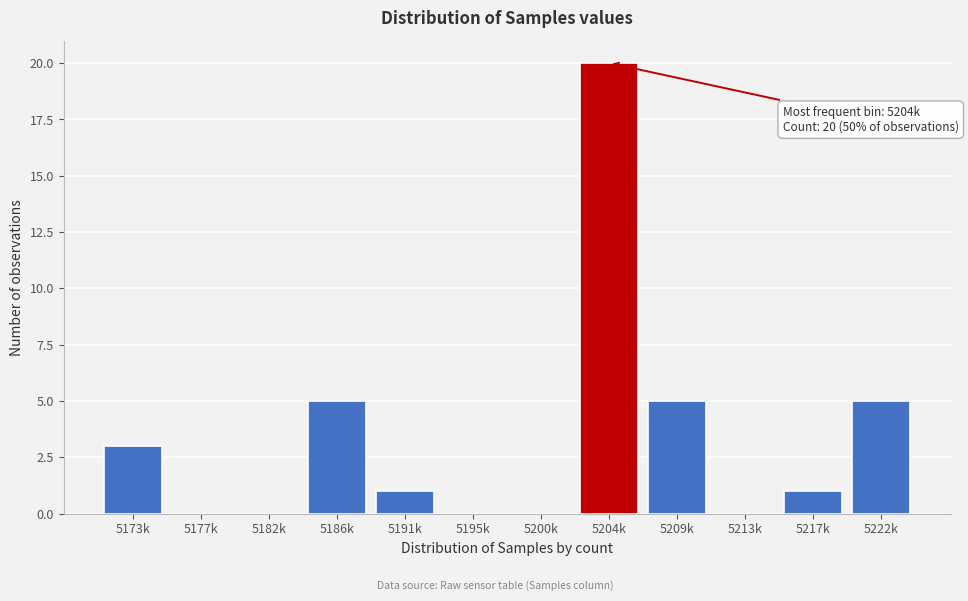

Reading left to right, extract all data points from this chart.

5173k=3	5177k=0	5182k=0	5186k=5	5191k=1	5195k=0	5200k=0	5204k=20	5209k=5	5213k=0	5217k=1	5222k=5